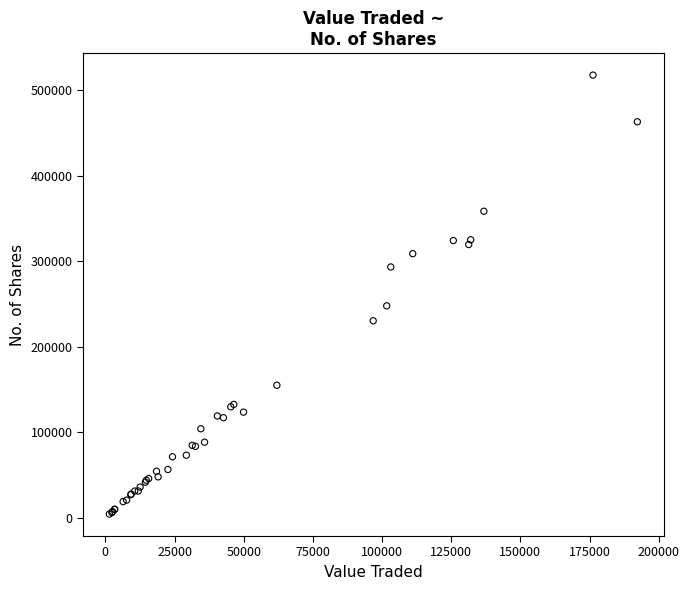

What Y value in the scatter plot is closest to 261032?

247848